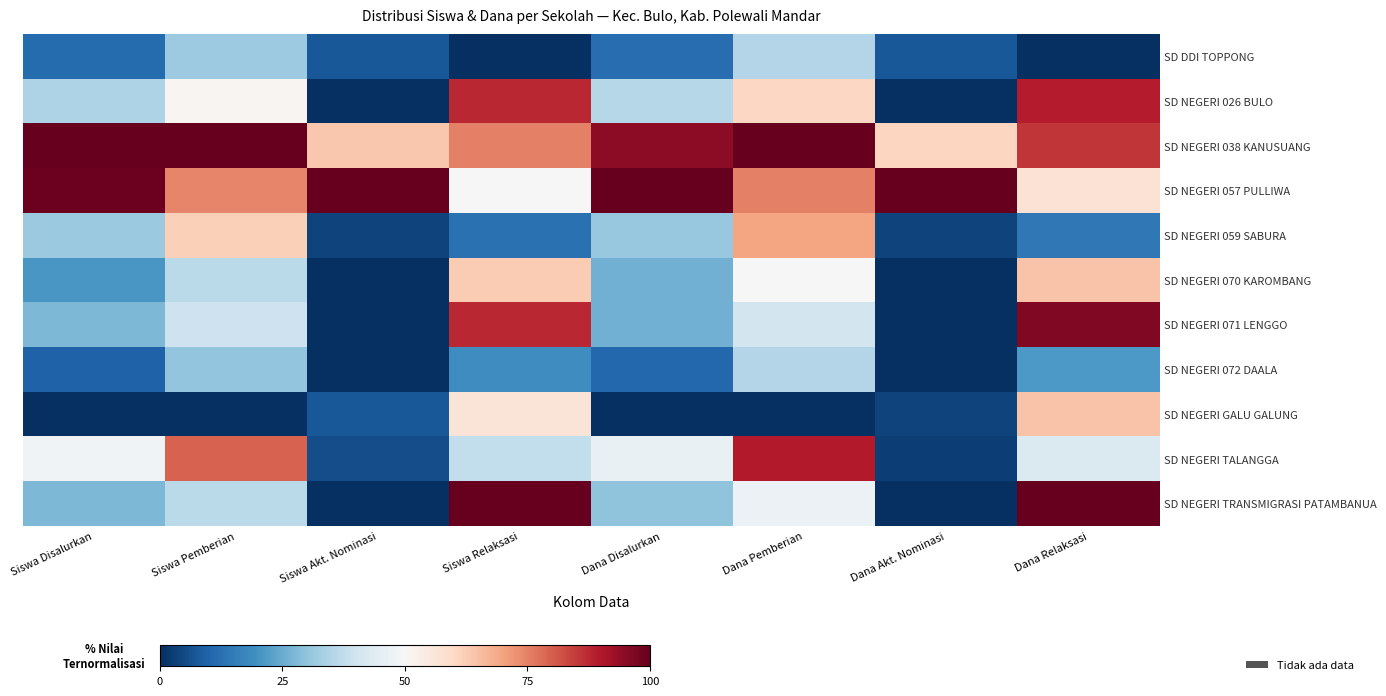

What is the maximum value shown in the chart?

100.0